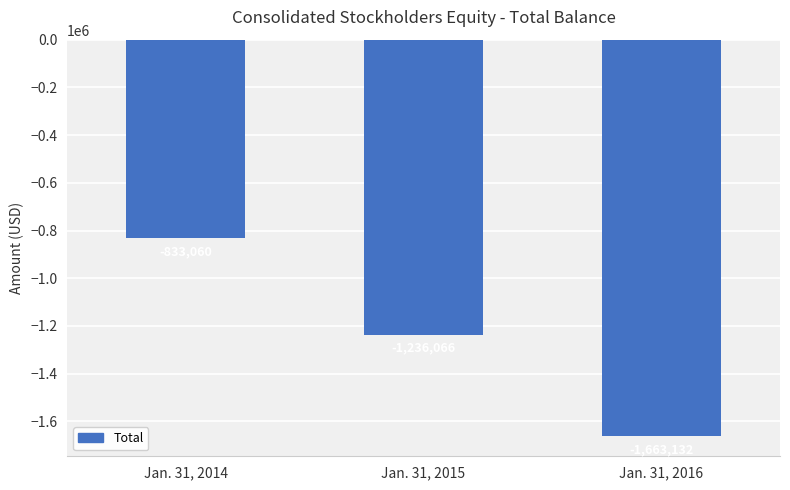

How many values exceed -1236066?

1